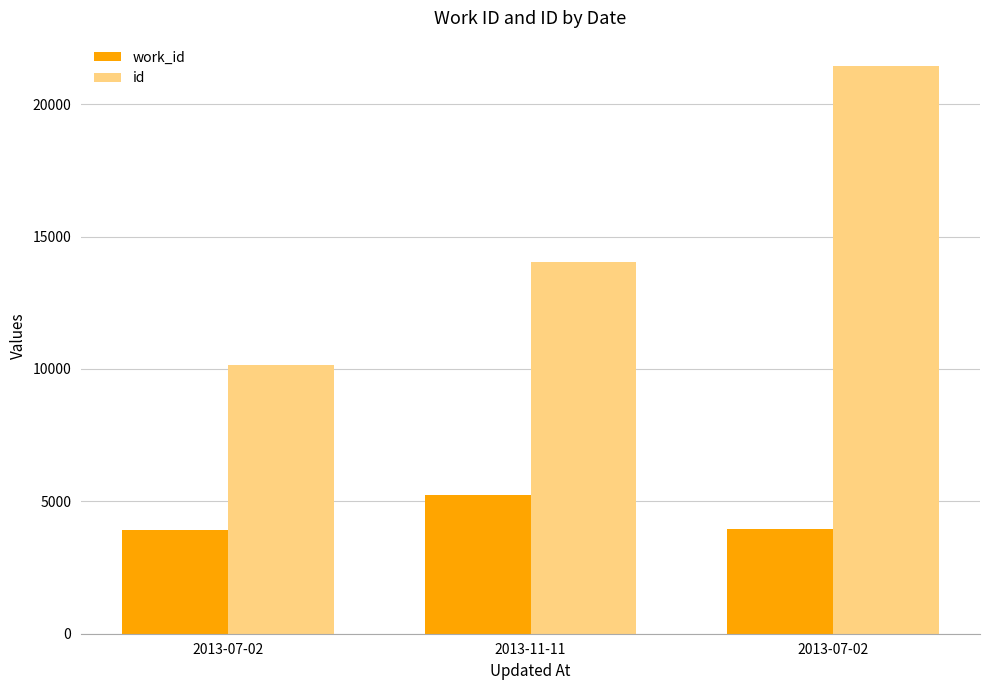

How many groups of bars are there?

3